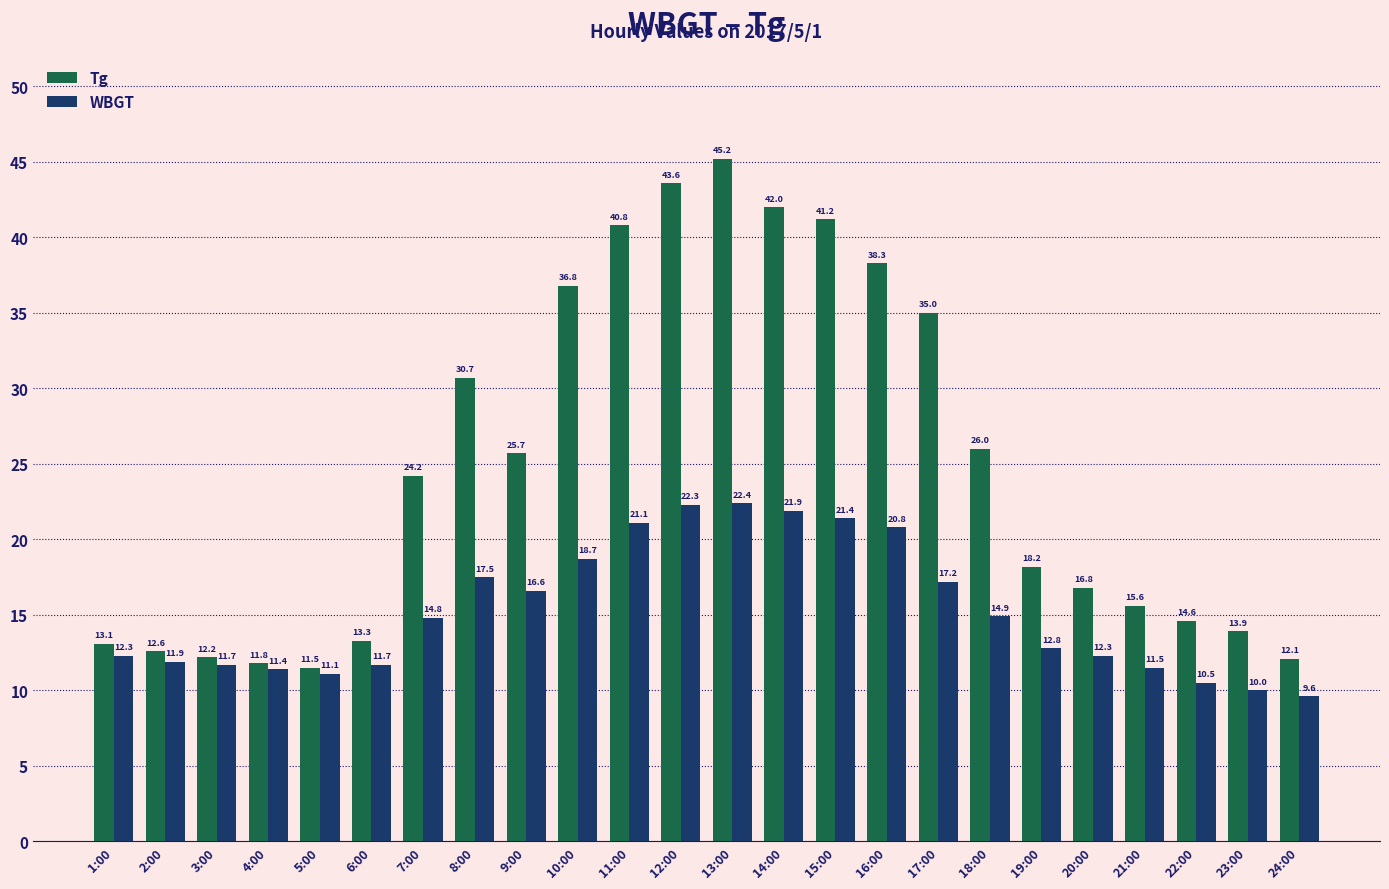

What is the highest value of the WBGT series?

22.4